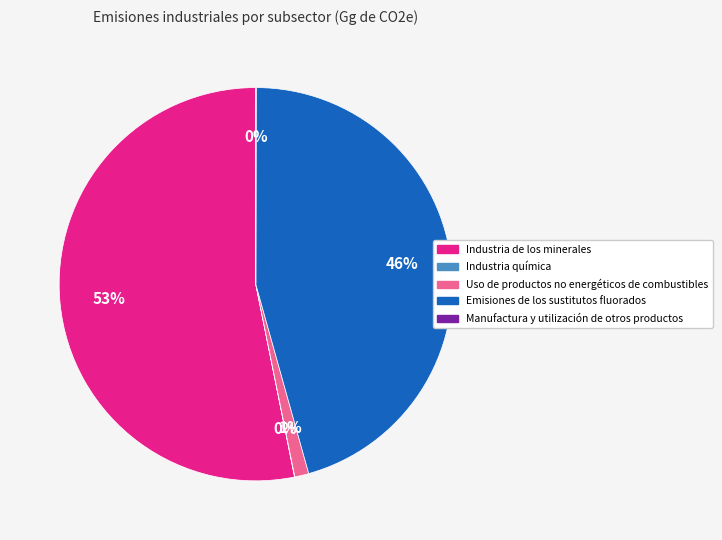

The Emisiones de los sustitutos fluorados slice represents 52% of the pie. True or false?

False